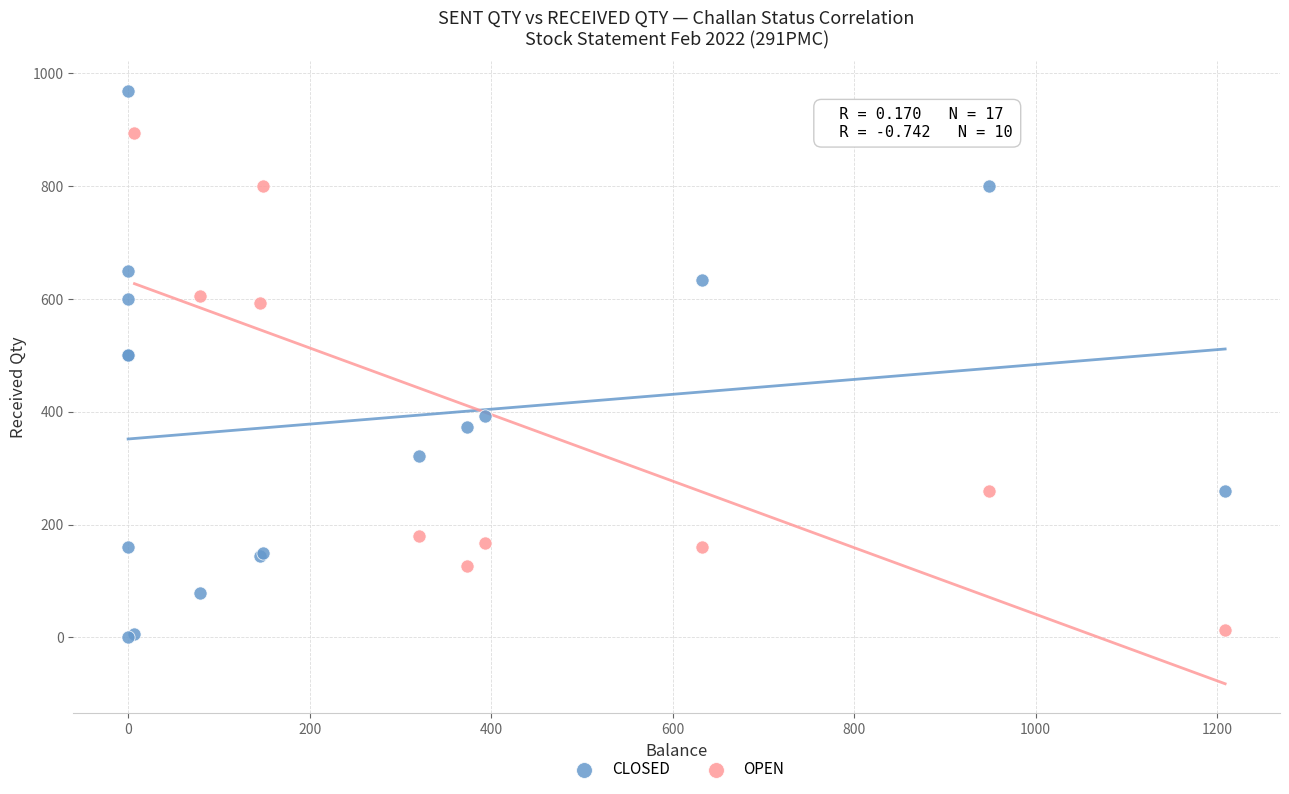

Which series has the widest spread of Y values?

CLOSED